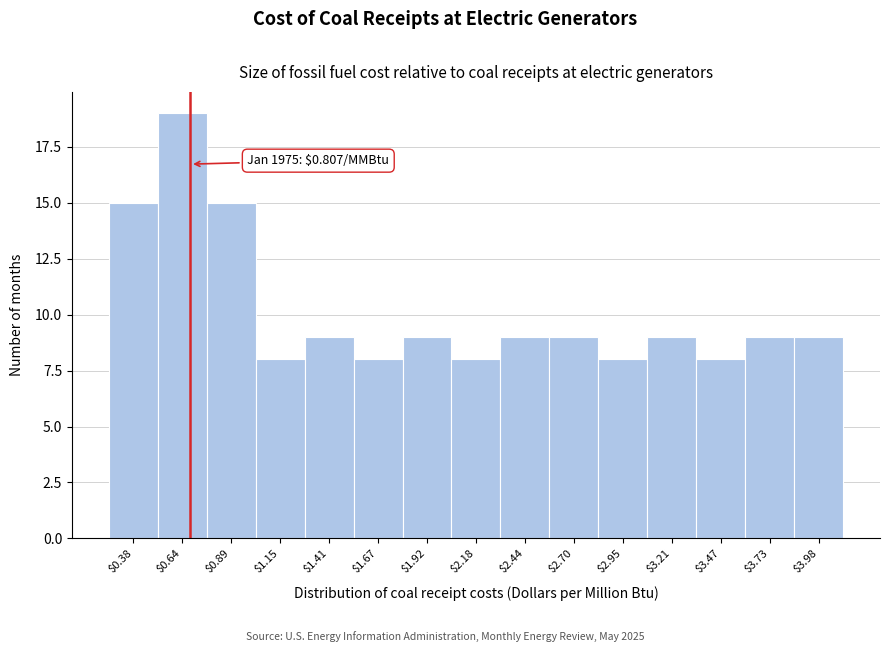

Reading right to left, what are all the values shown in this chart?

9	9	8	9	8	9	9	8	9	8	9	8	15	19	15